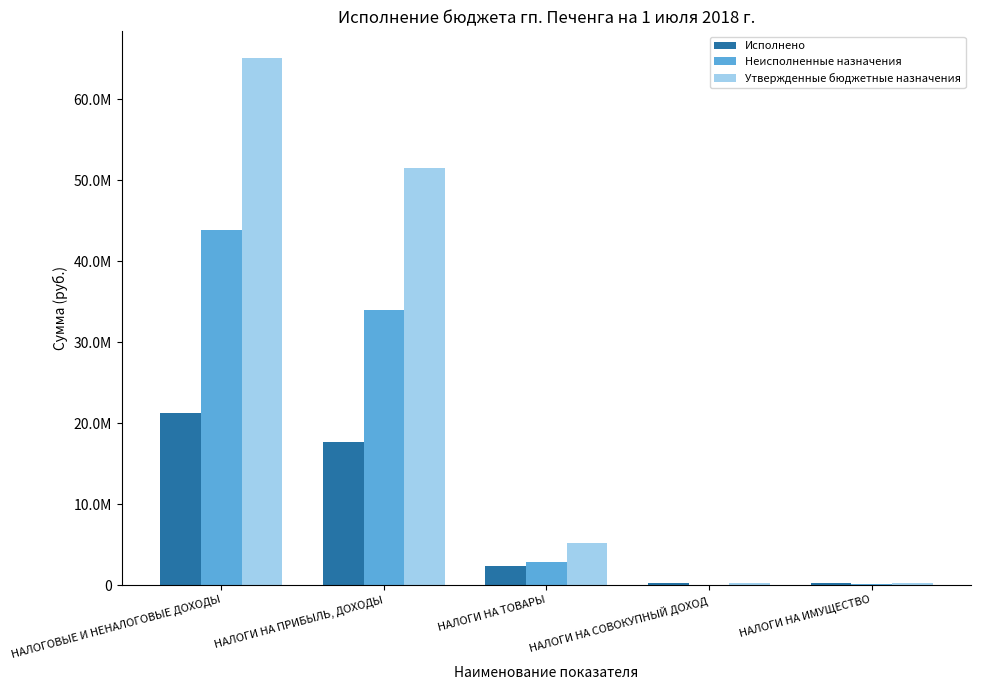

What is the sum of all Неисполненные назначения values?

80649687.6